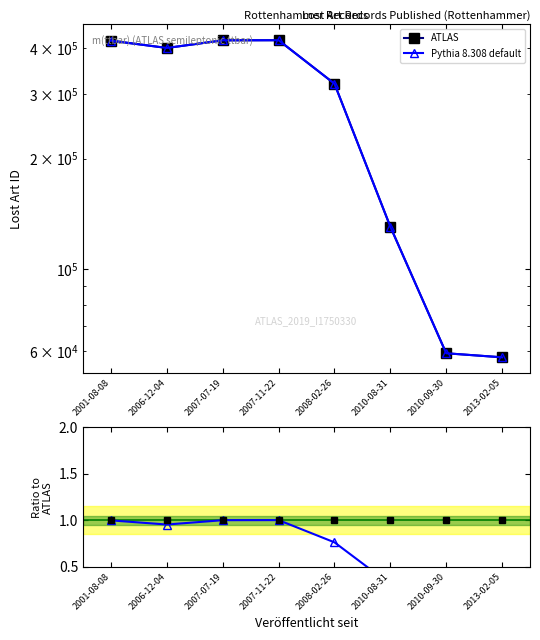

Where is the first local maximum for Pythia 8.308 default?

2007-11-22